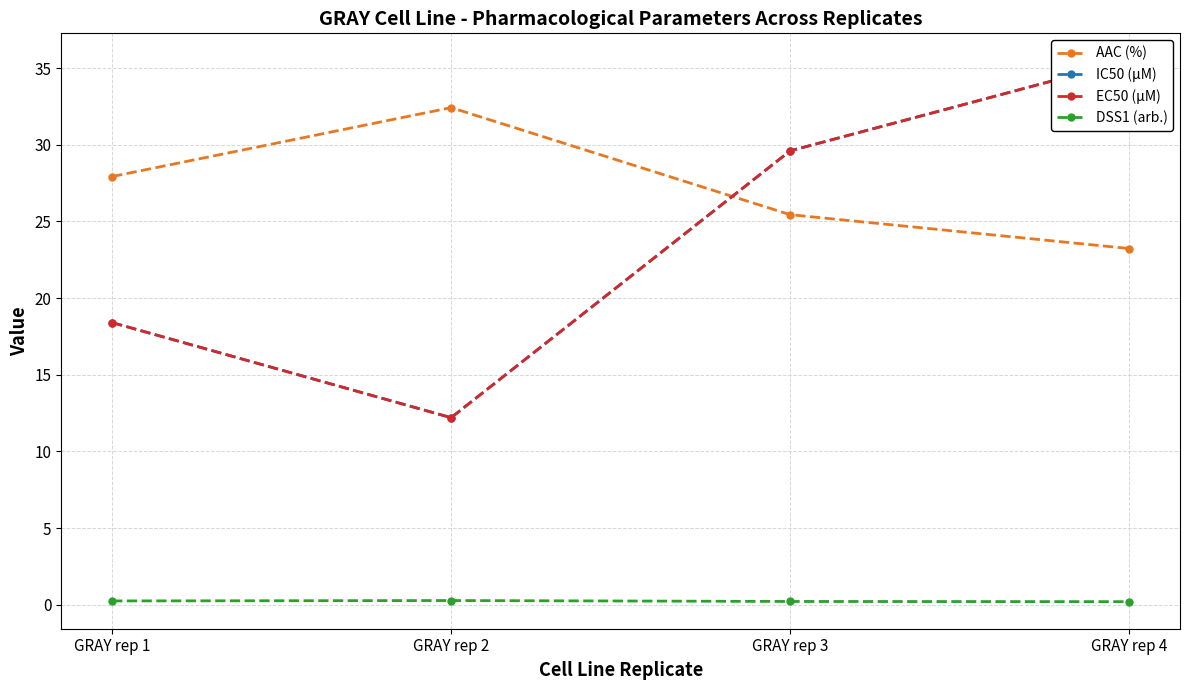

At which category does the chart reach its peak across all series?

GRAY rep 4